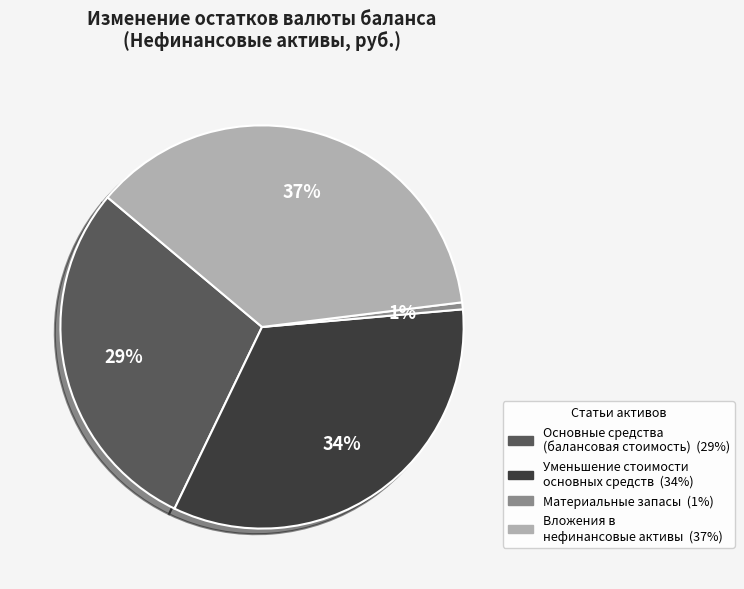

Combined, do Основные средства (балансовая стоимость) and Материальные запасы account for over 50%?

No